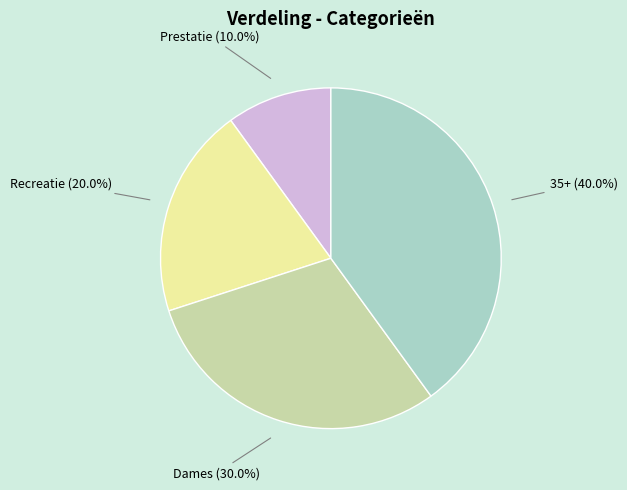

Between 35+ and Prestatie, which is larger?

35+